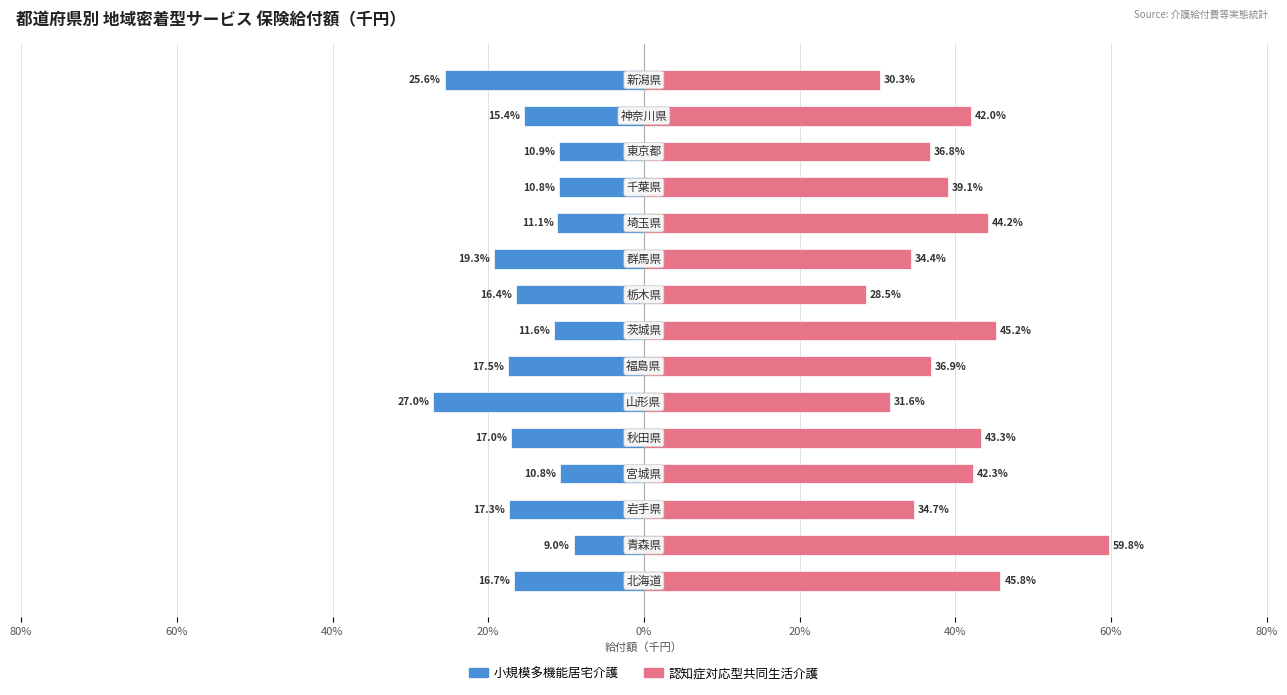

Which series has the largest range (max minus min)?

認知症対応型共同生活介護